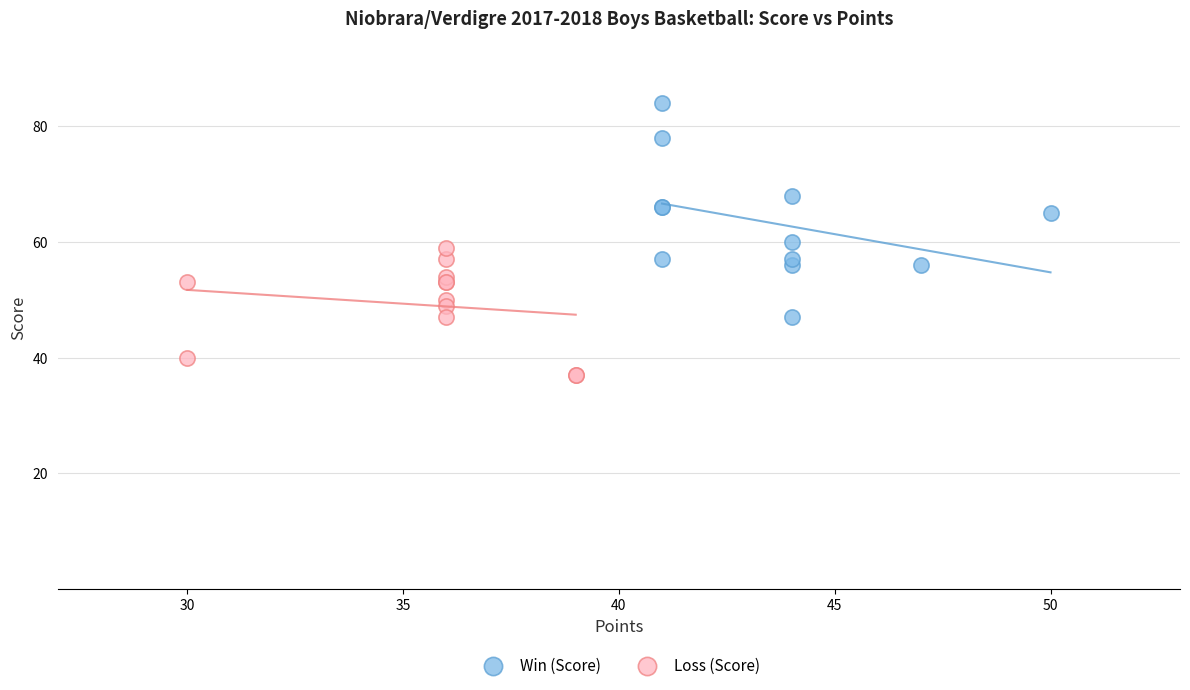

What are all the series names shown in the legend?

Win (Score), Loss (Score)